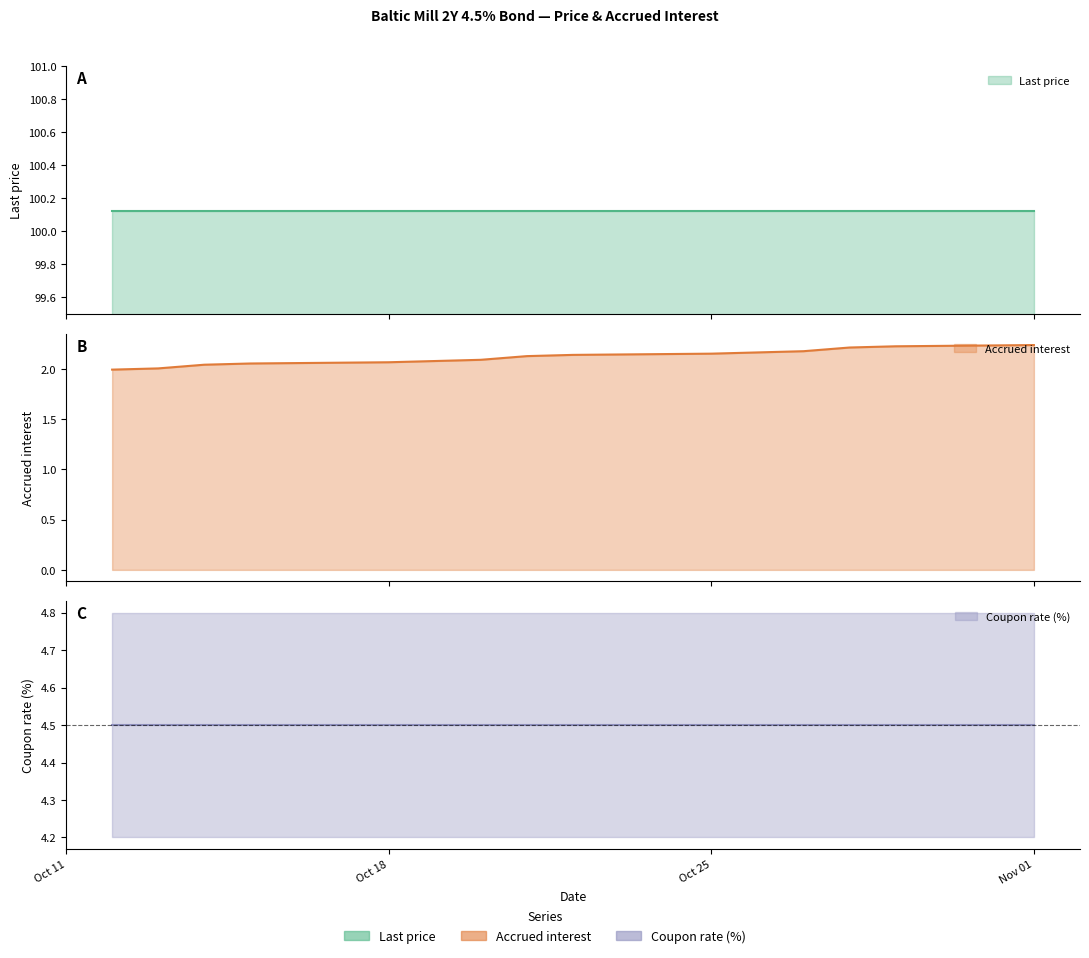

What is the greatest value displayed?

100.1